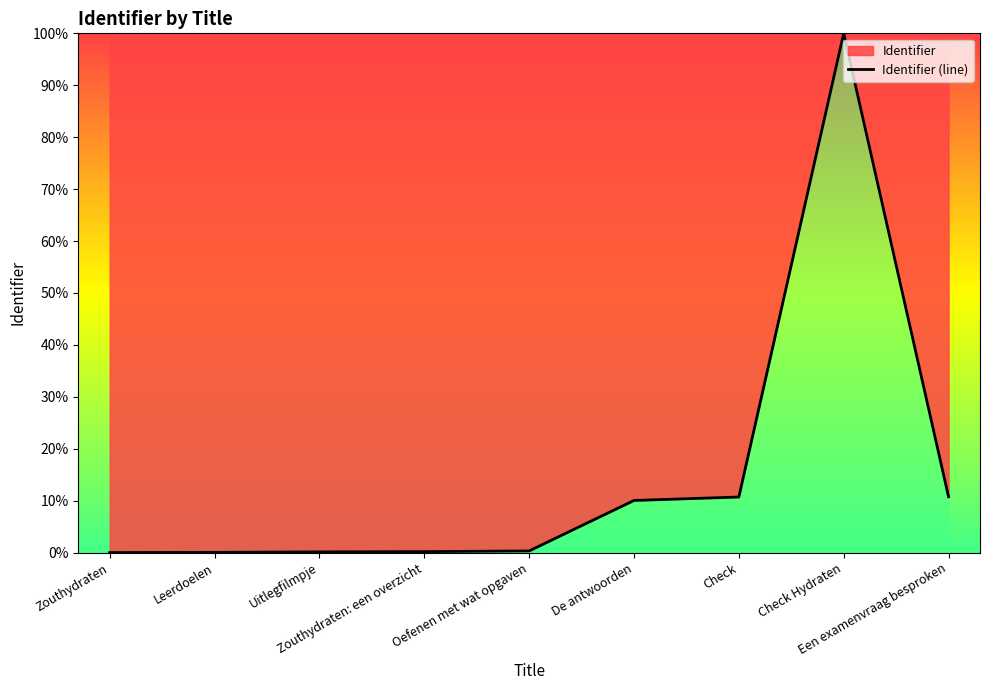

What is the maximum value shown in the chart?

100.0